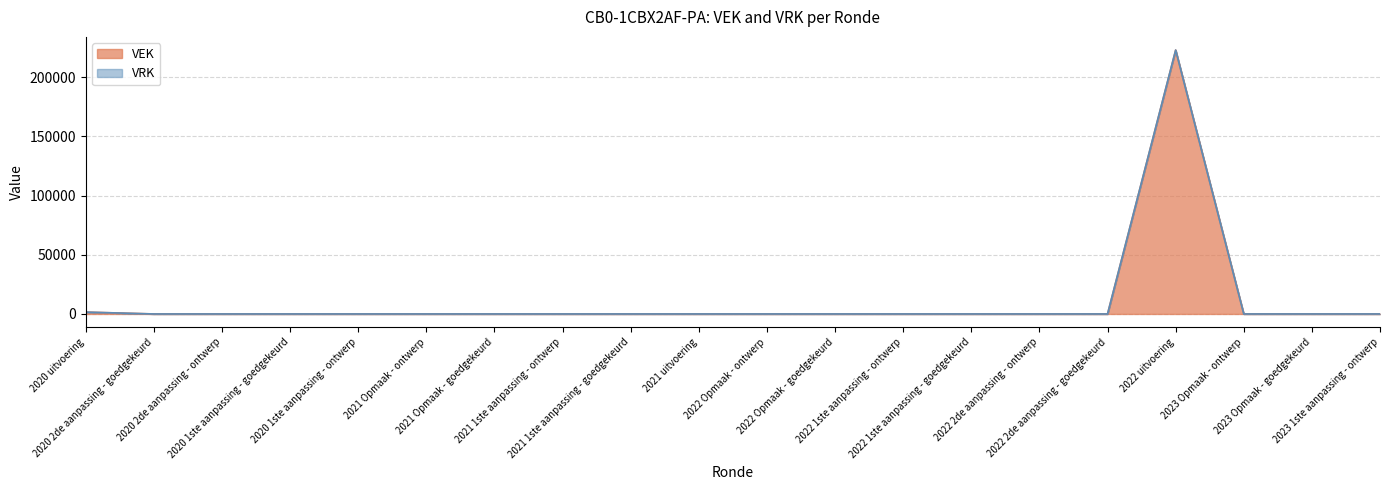

What is the greatest value displayed?

223033